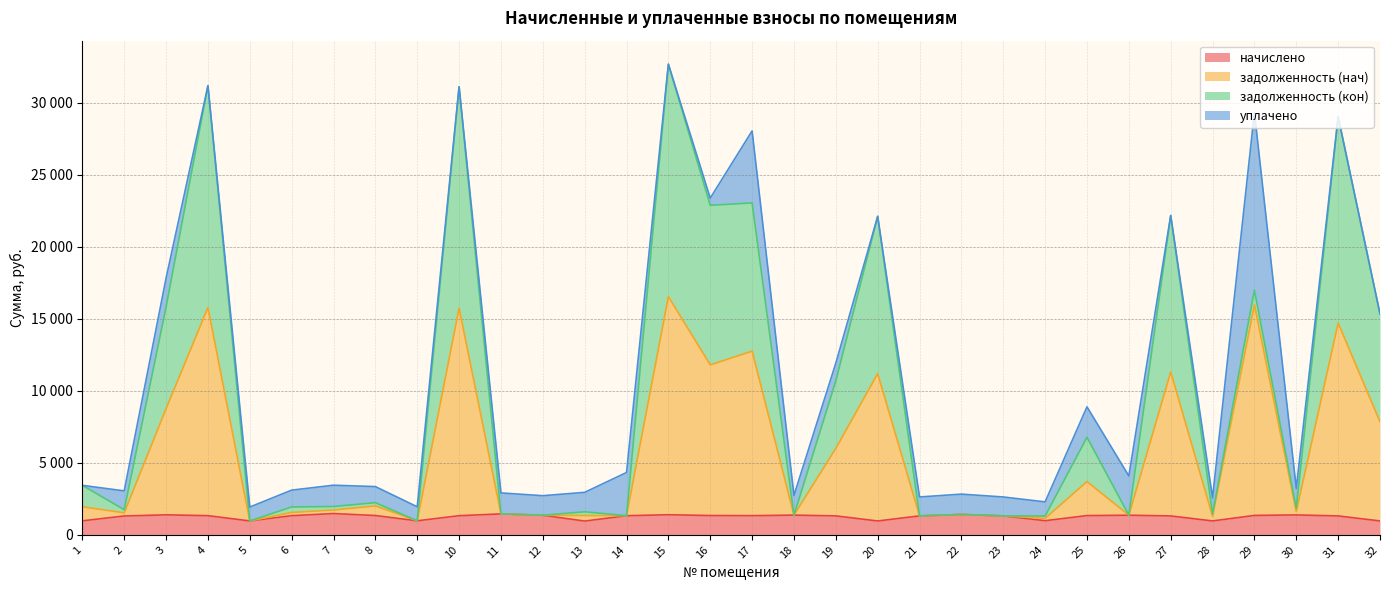

What is the lowest value of the начислено series?

954.0